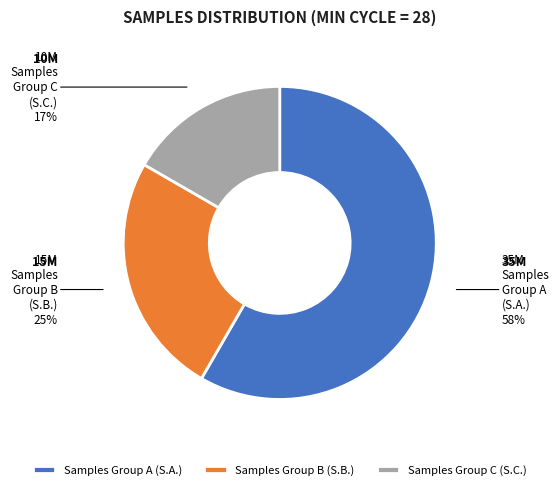

True or false: Samples Group C (S.C.) accounts for 5% of the total.

False